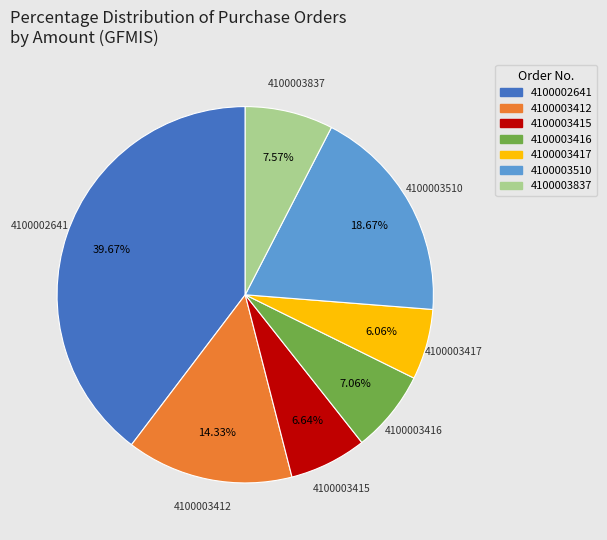

How many segments does this pie chart have?

7